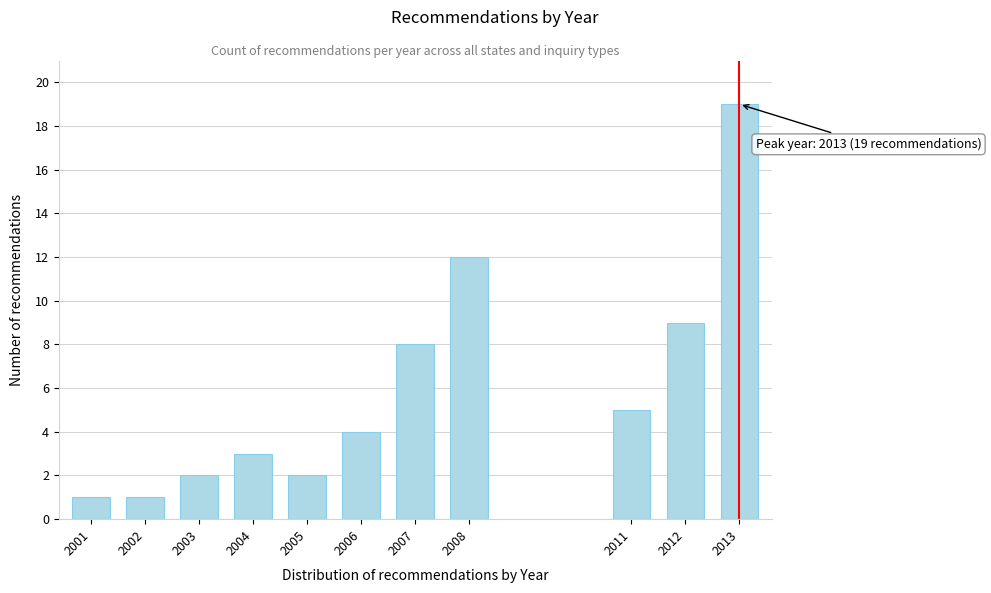

Reading left to right, transcribe all the data shown in this chart.

1	1	2	3	2	4	8	12	5	9	19